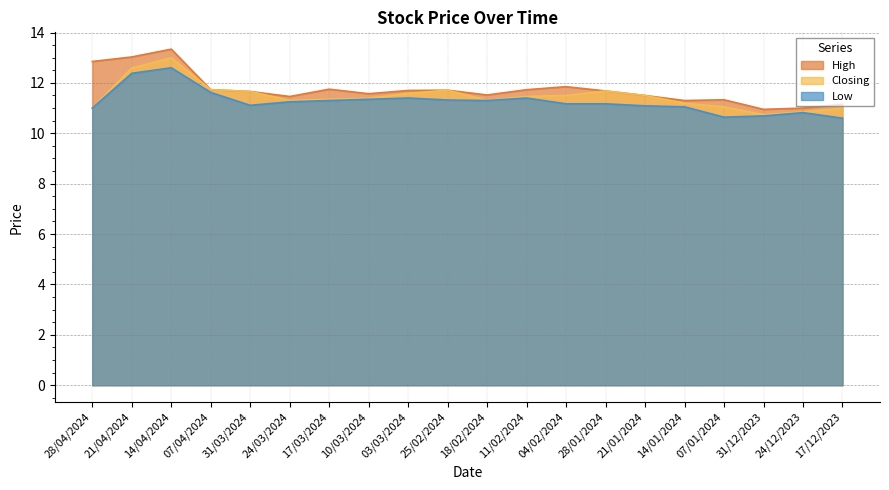

List the series in order of their peak value, lowest first.

Low, Closing, High